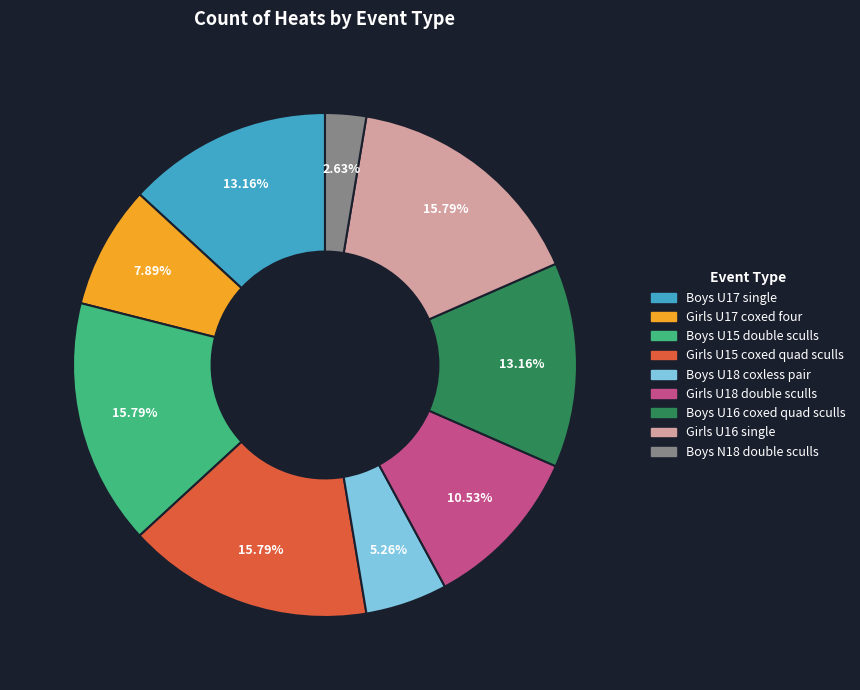

To the nearest percent, what is the combined percentage of Boys U18 coxless pair and Boys U15 double sculls?

21%